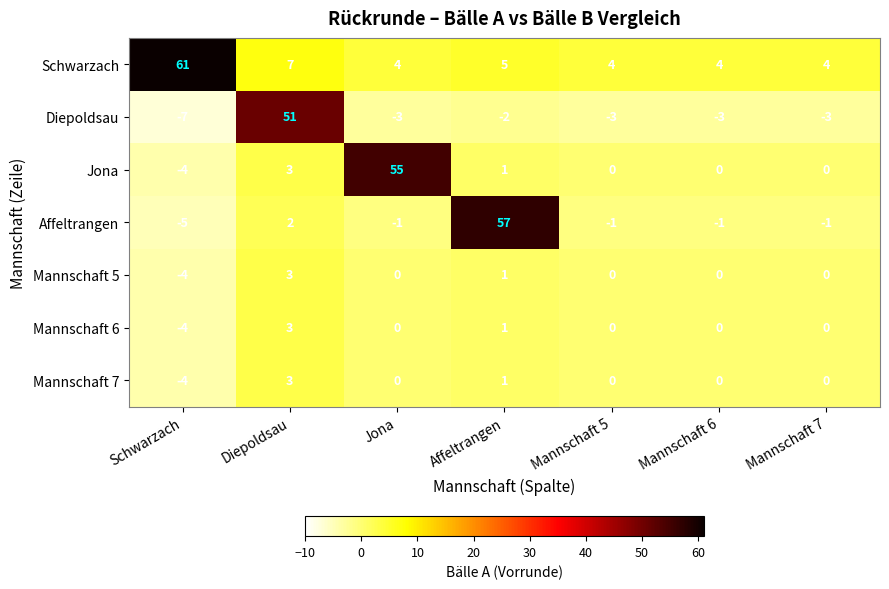

Between Diepoldsau and Affeltrangen, which series saw the biggest shift?

Affeltrangen